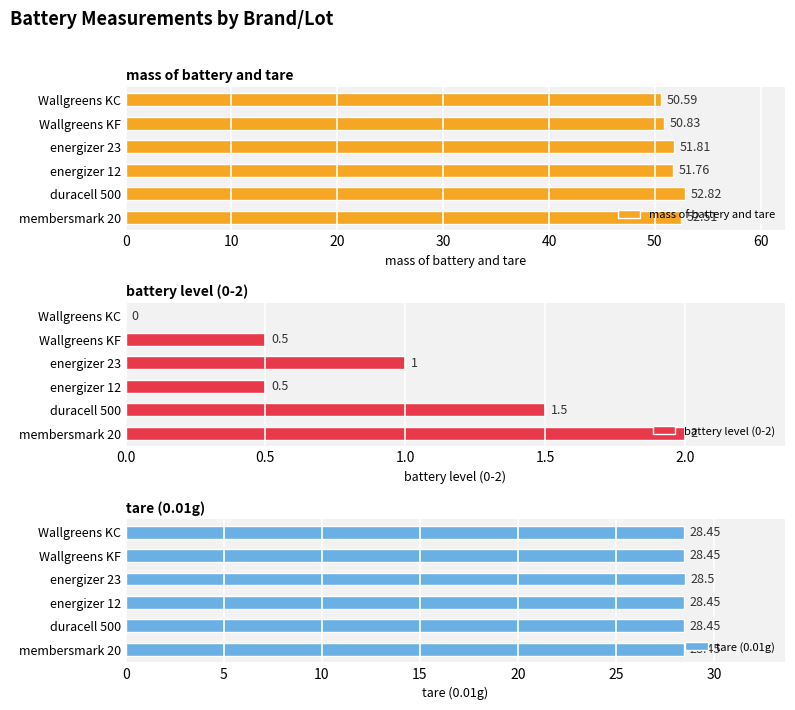

What is the average value of the mass of battery and tare series?

51.7